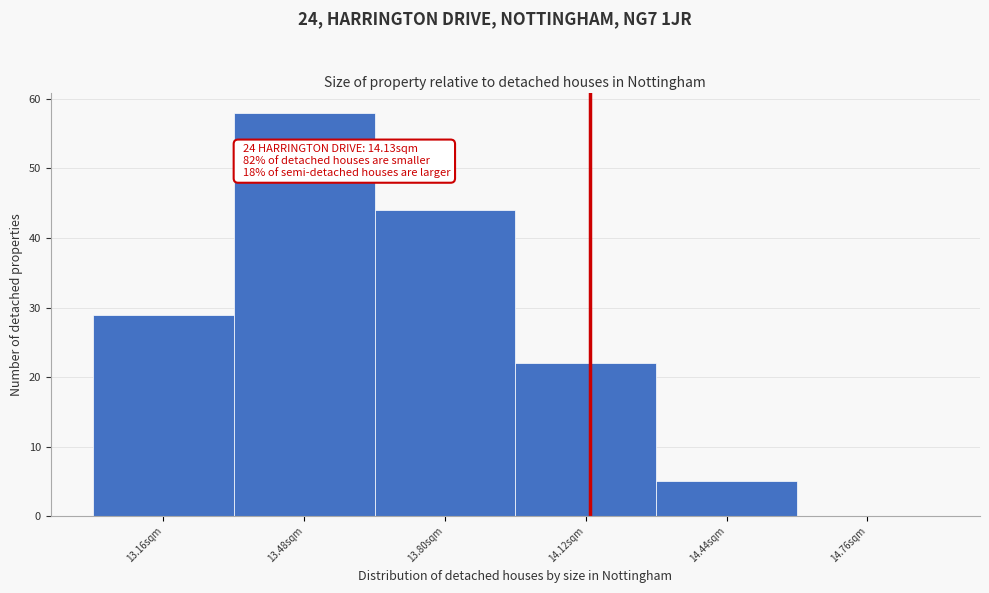

Which range on the x-axis has the tallest bar?

13.32 to 13.64